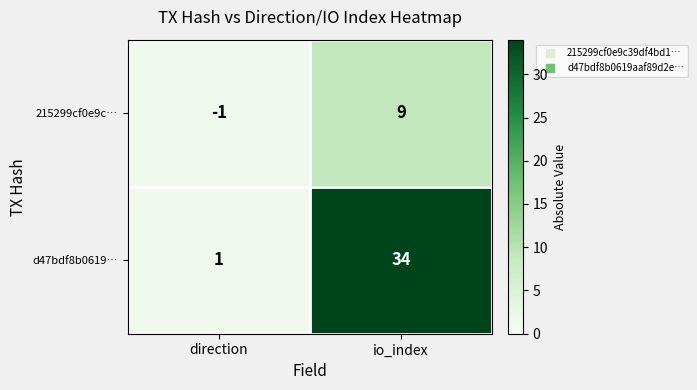

Rank the categories by d47bdf8b0619… value from lowest to highest.

direction, io_index